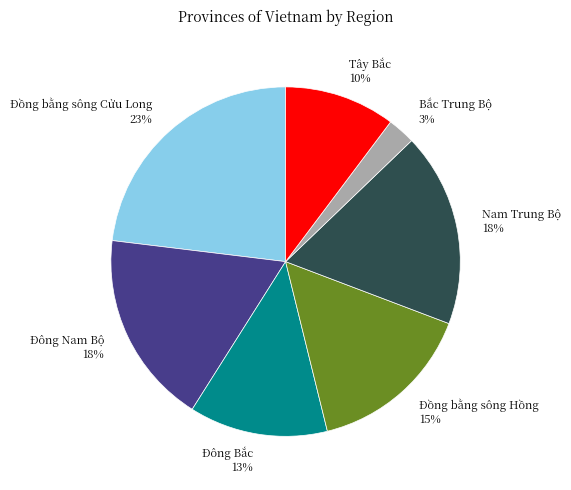

What percentage is the Đồng bằng sông Hồng slice, to the nearest percent?

15%